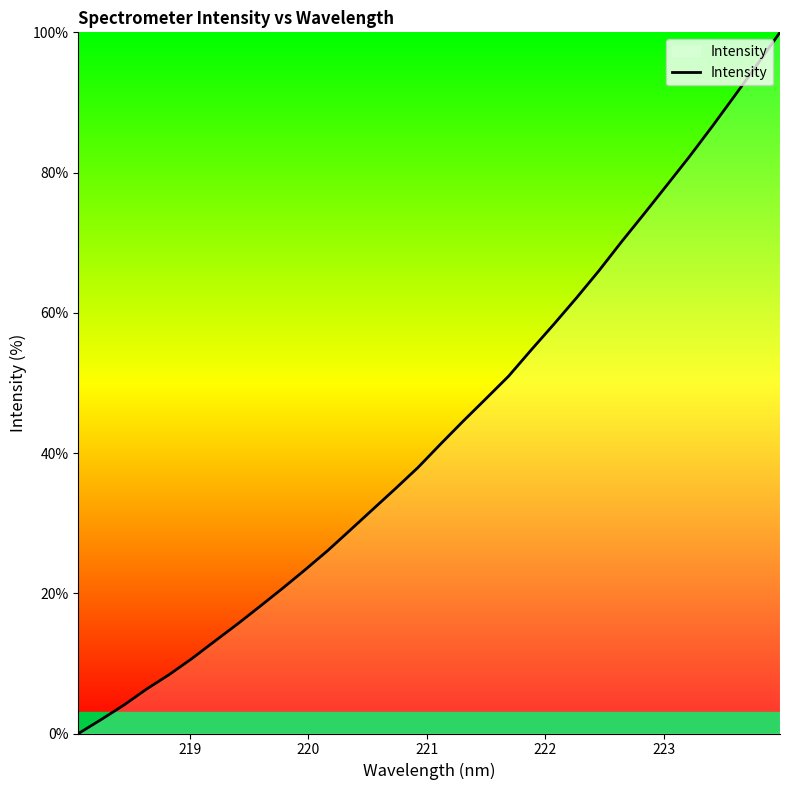

What is the greatest value displayed?

100.0